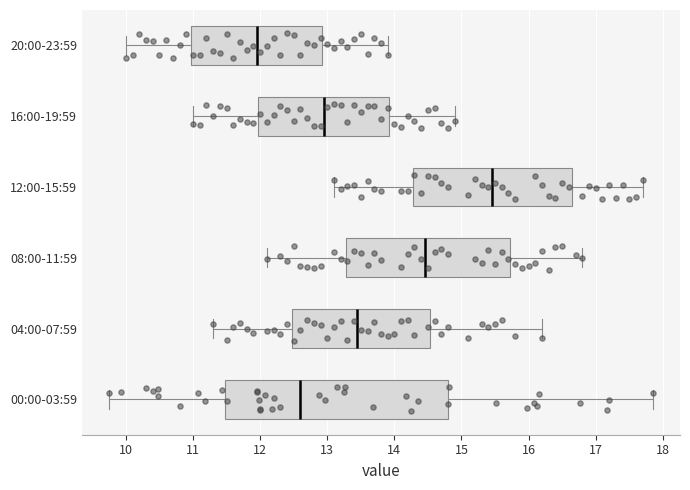

Reading bottom to top, transcribe this box plot: for each box, give where its median line is, the range the box spans, and where its two whiskers end, as read against the x-axis. The values are not printed on the chart, so give them approximately, as read against the axis.

00:00-03:59: median 12.6, box 11.5 to 14.8, whiskers 9.8 to 17.9
04:00-07:59: median 13.5, box 12.5 to 14.5, whiskers 11.3 to 16.2
08:00-11:59: median 14.5, box 13.3 to 15.7, whiskers 12.1 to 16.8
12:00-15:59: median 15.5, box 14.3 to 16.7, whiskers 13.1 to 17.7
16:00-19:59: median 13.0, box 12.0 to 13.9, whiskers 11.0 to 14.9
20:00-23:59: median 12.0, box 11.0 to 12.9, whiskers 10.0 to 13.9